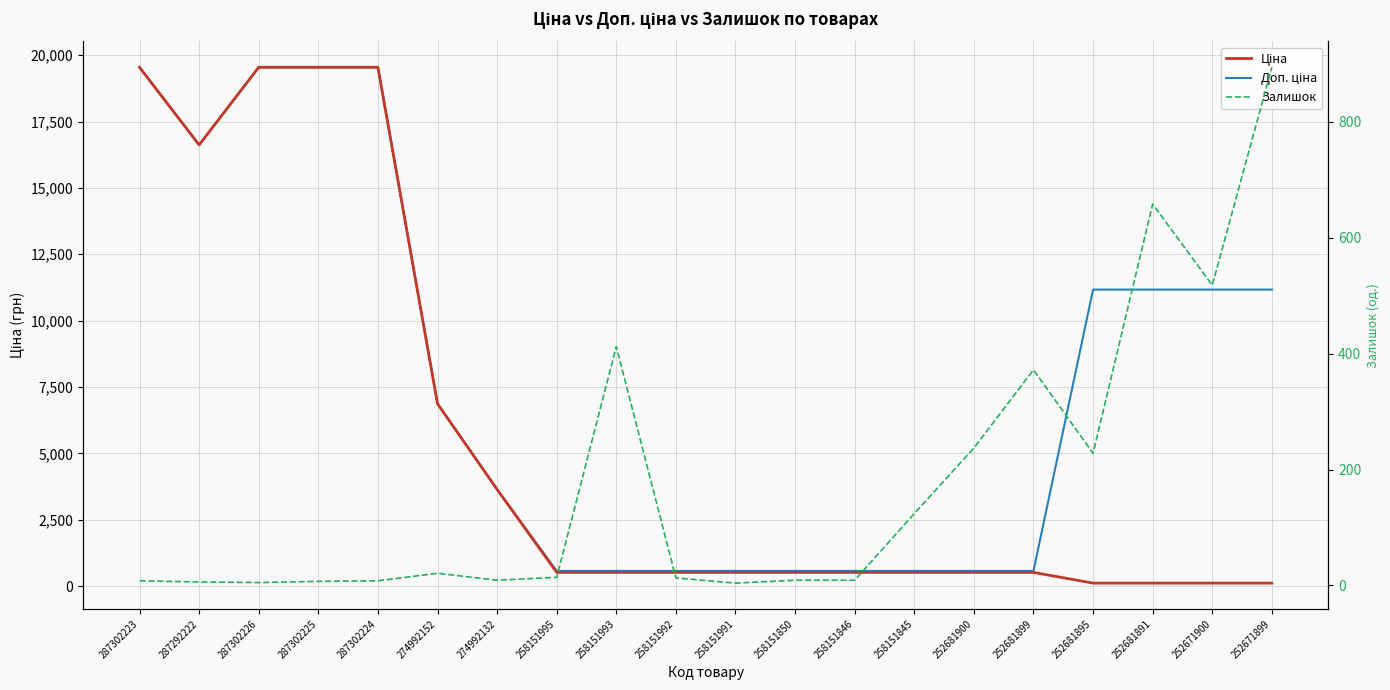

Between 287302223 and 258151995, which is larger?

287302223